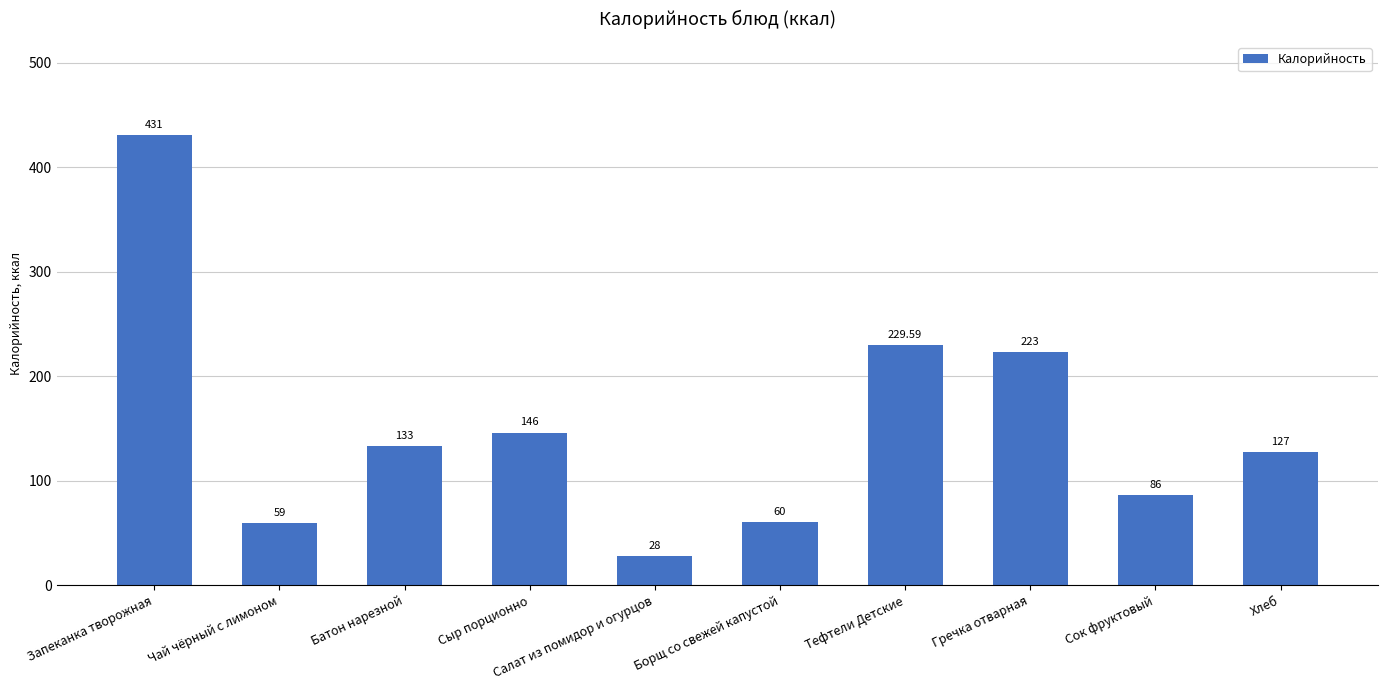

Reading left to right, list all the values displayed in this chart.

431.0	59.0	133.0	146.0	28.0	60.0	229.6	223.0	86.0	127.0